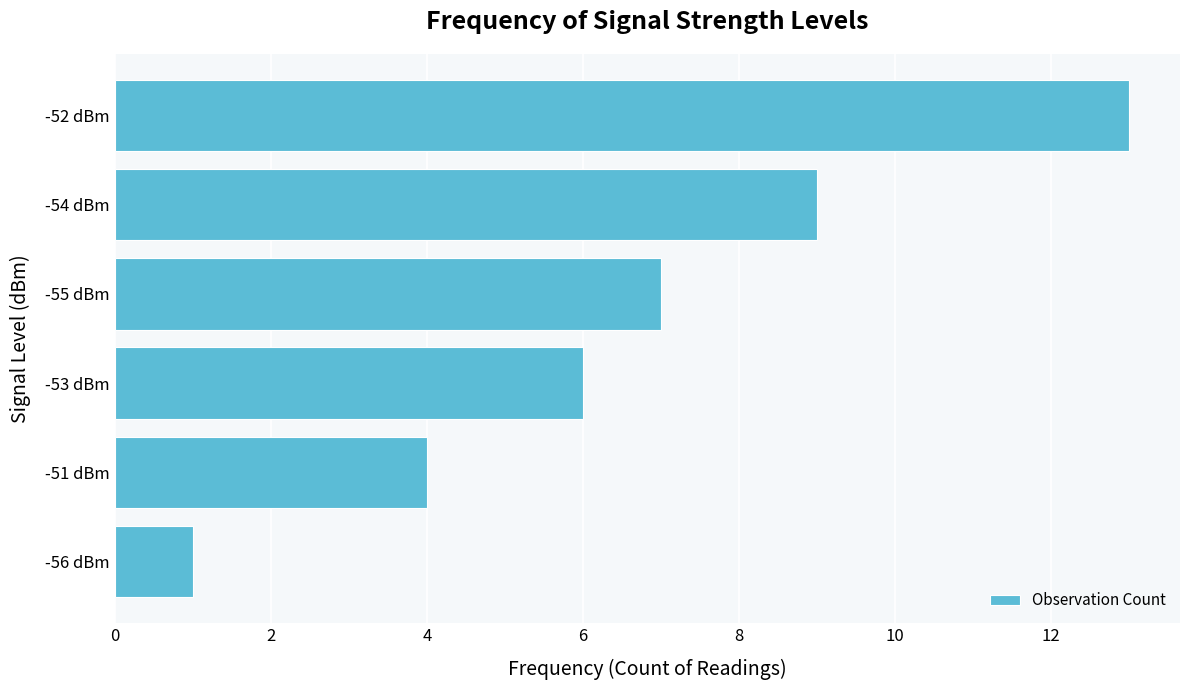

How many values are between 4 and 9?

4